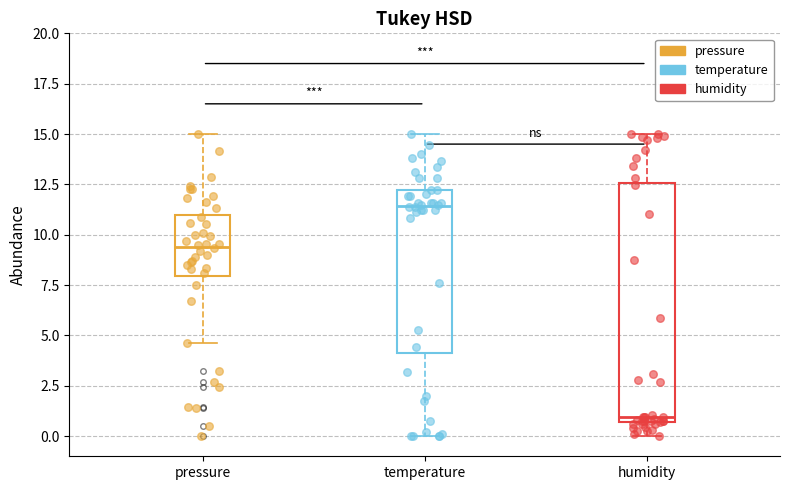

Comparing the boxes themselves (not the whiskers), which one is the tallest?

humidity